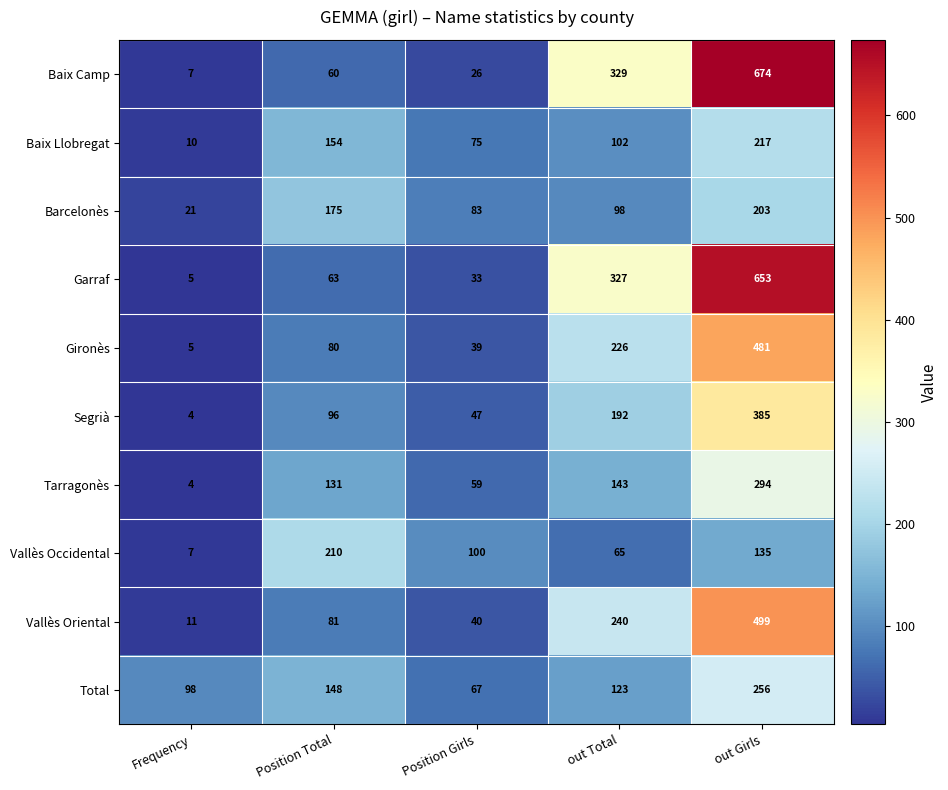

Rank the series by their maximum value, from highest to lowest.

Baix Camp, Garraf, Vallès Oriental, Gironès, Segrià, Tarragonès, Total, Baix Llobregat, Vallès Occidental, Barcelonès